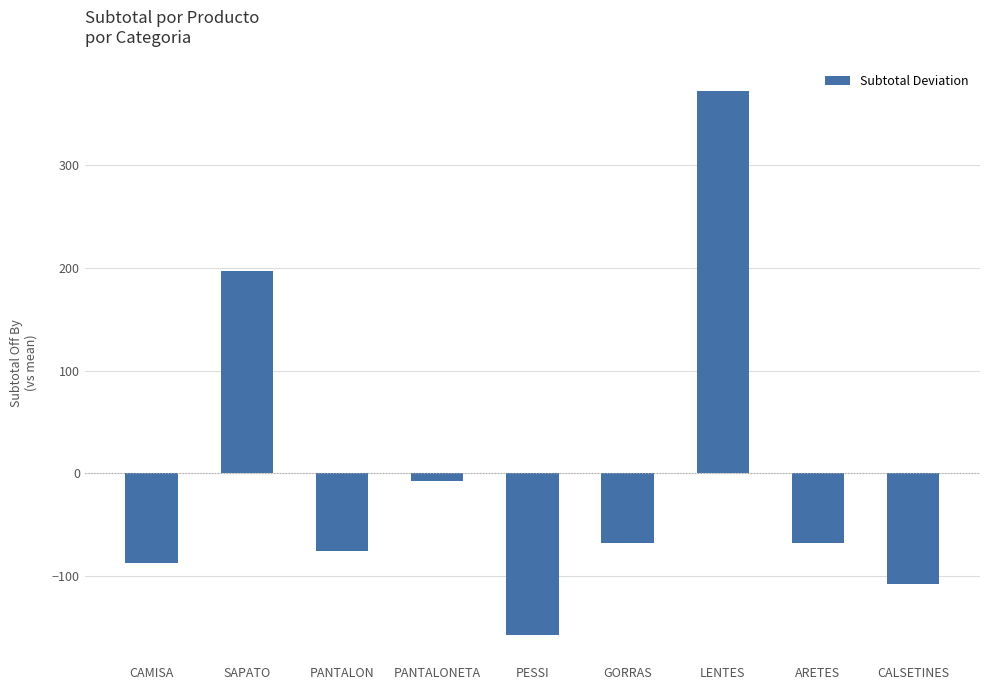

Reading left to right, what are all the values shown in this chart?

CAMISA=-87.3	SAPATO=196.7	PANTALON=-75.3	PANTALONETA=-7.3	PESSI=-157.3	GORRAS=-67.3	LENTES=372.7	ARETES=-67.3	CALSETINES=-107.3